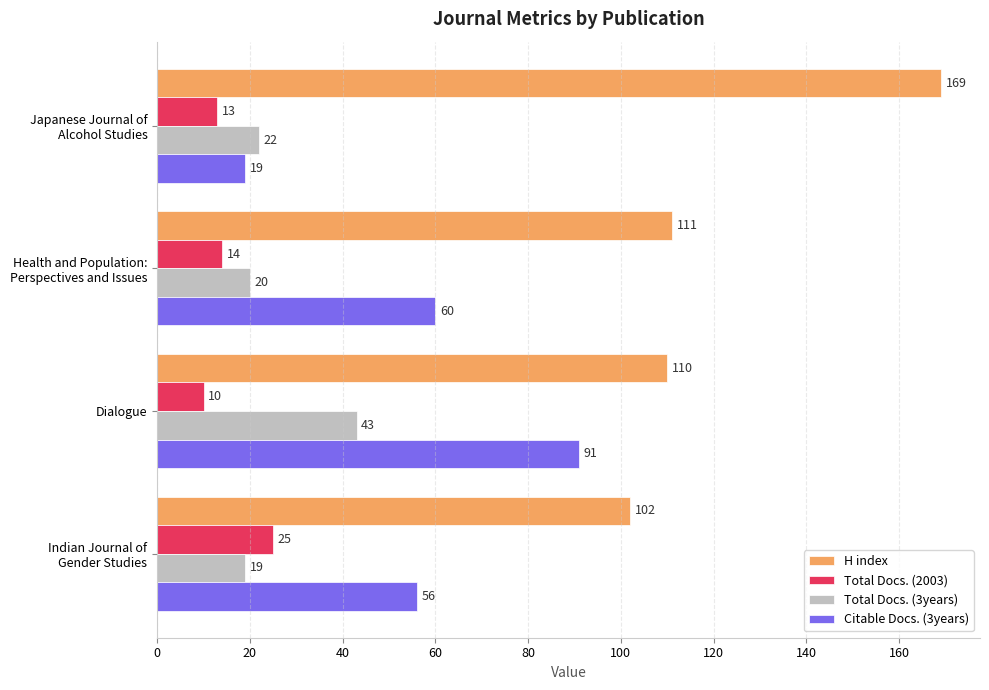

The H index series shows 148 at Dialogue. True or false?

False